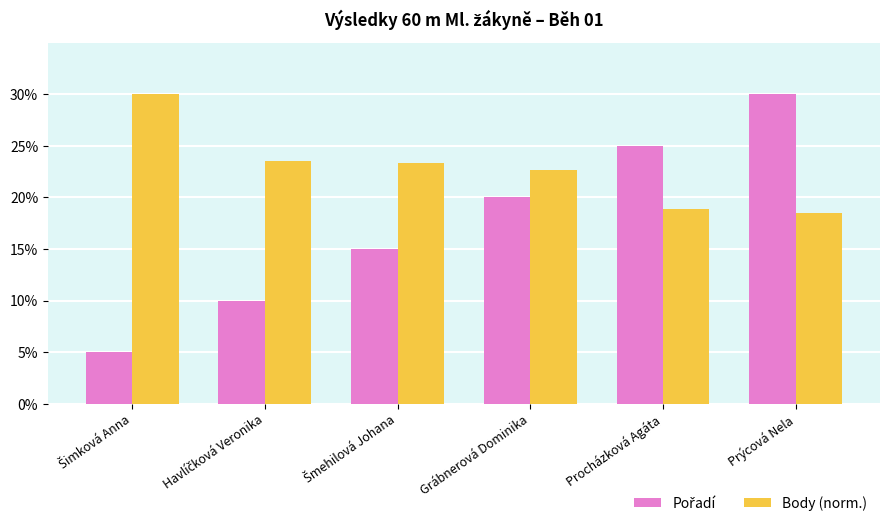

Read the Body (norm.) value at Grábnerová Dominika.

22.7